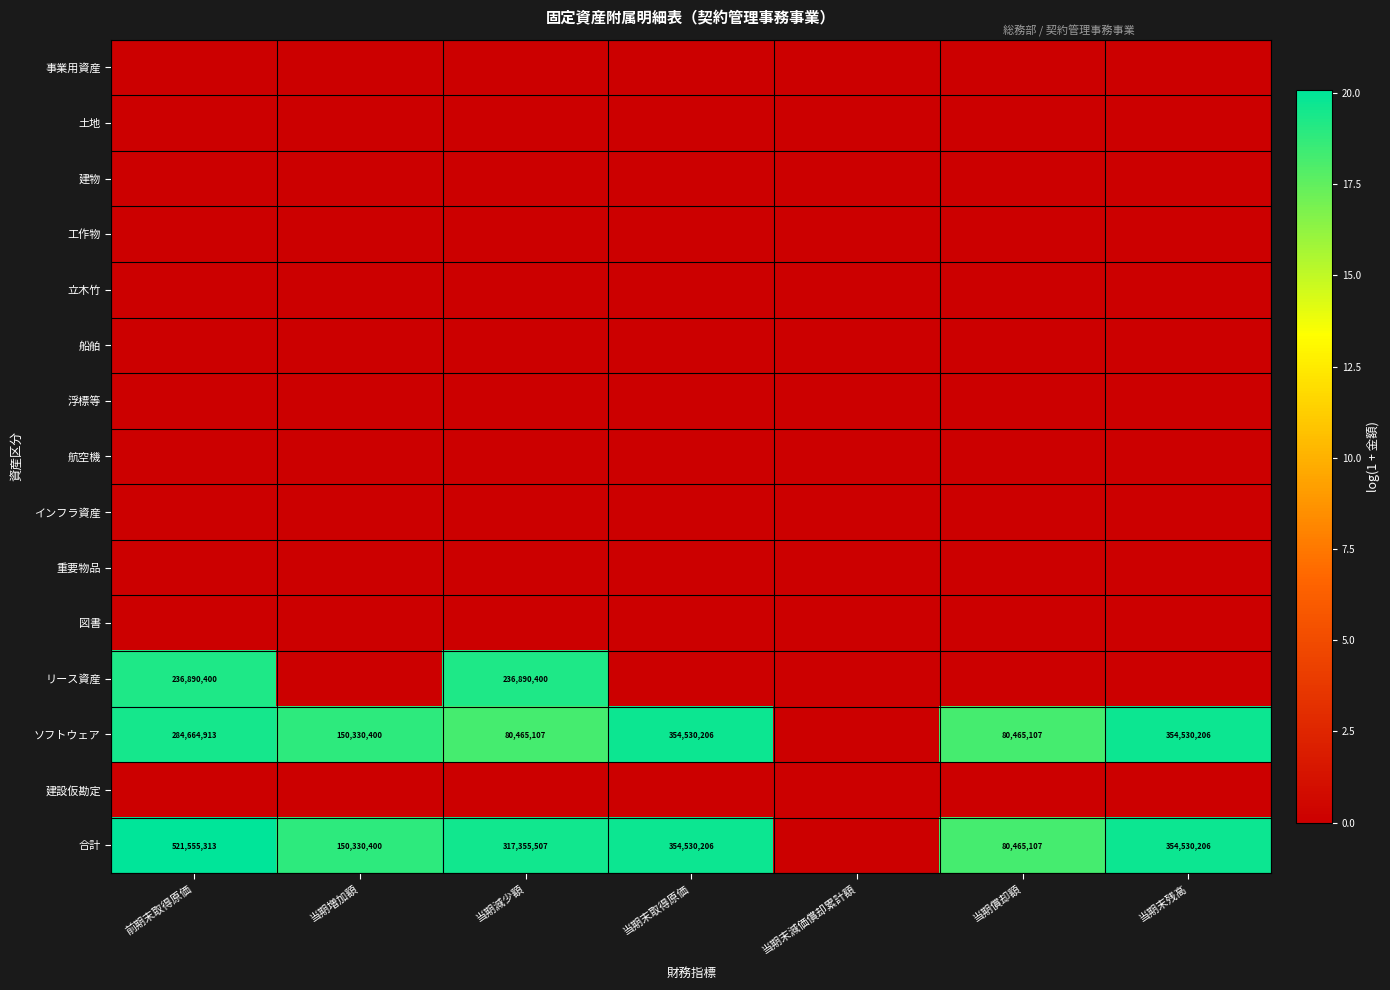

At which category is the sum across all series the highest?

前期末取得原価